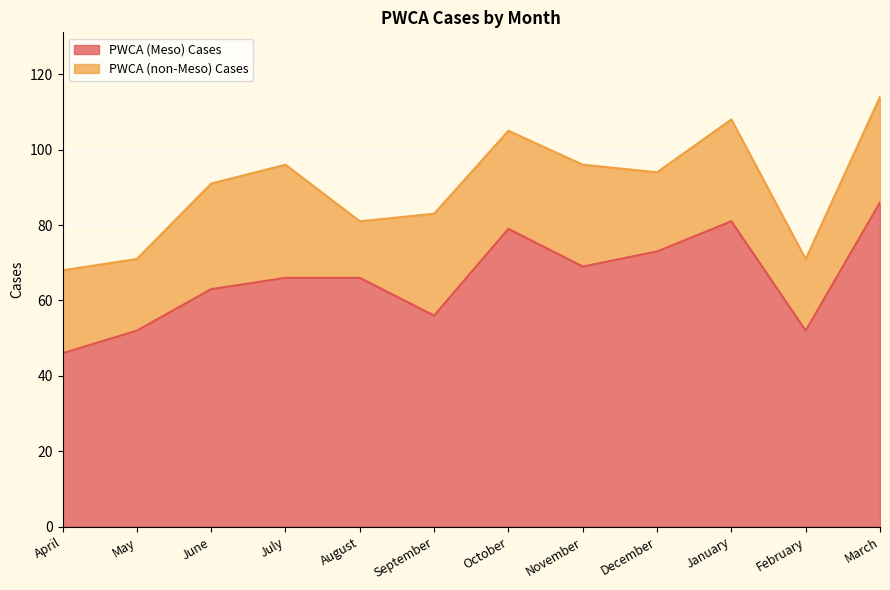

What is the label of the 8th point from the left?

November